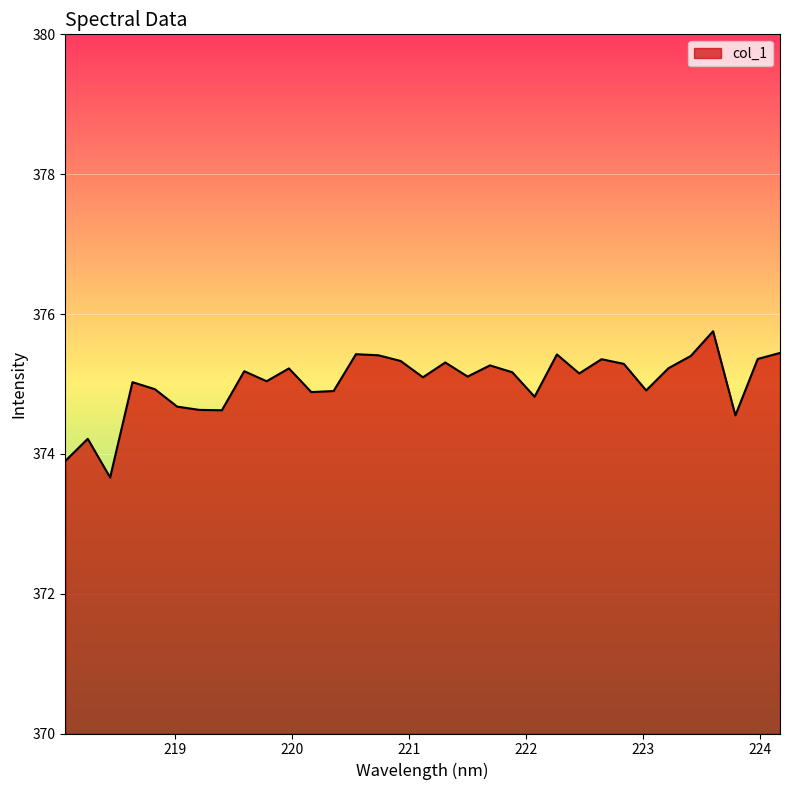

What is the difference between the maximum and minimum values?

2.1